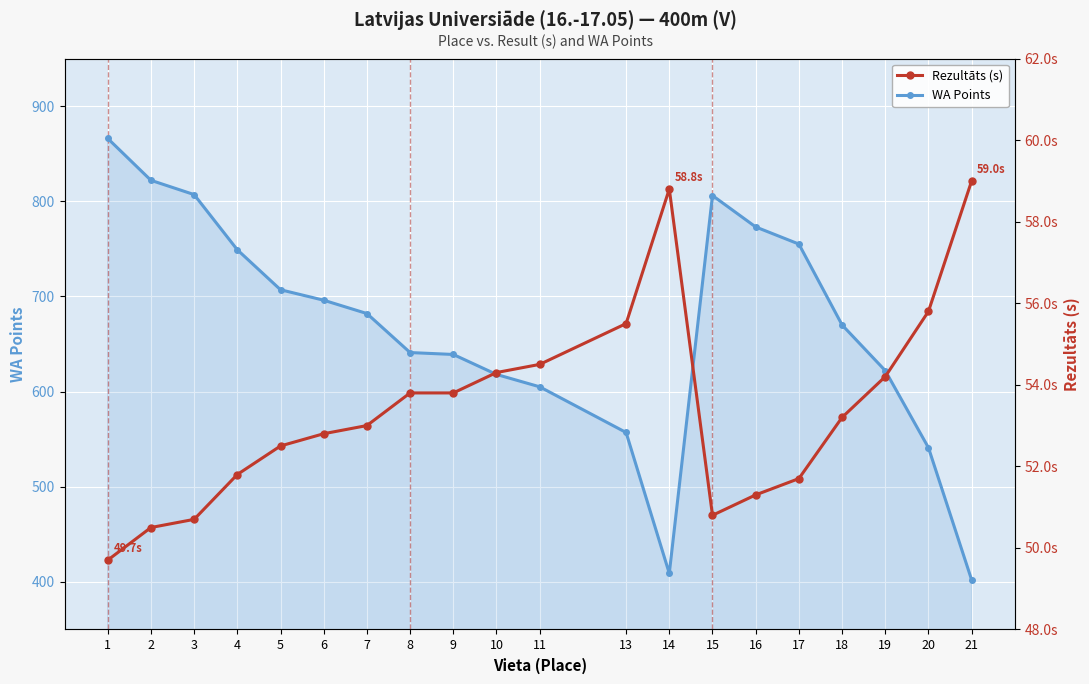

True or false: WA Points has more than 2 interior local peaks.

False